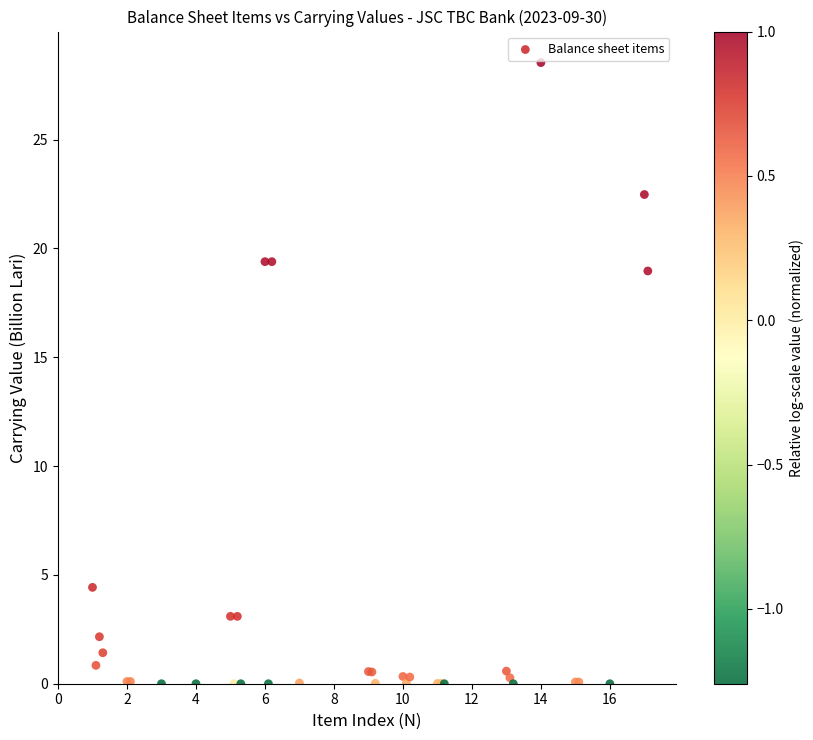

What Y value in the scatter plot is closest to 14?

19.0